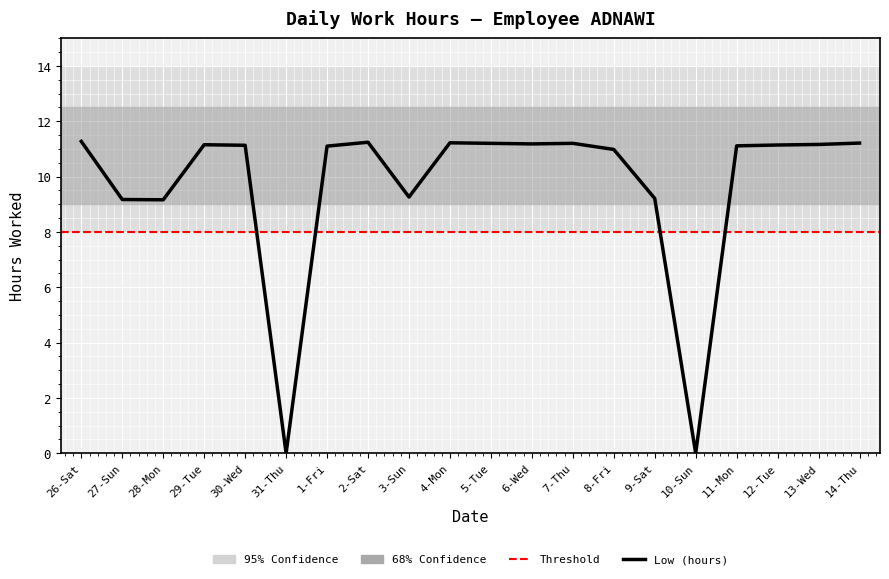

How many lines are shown in the chart?

1